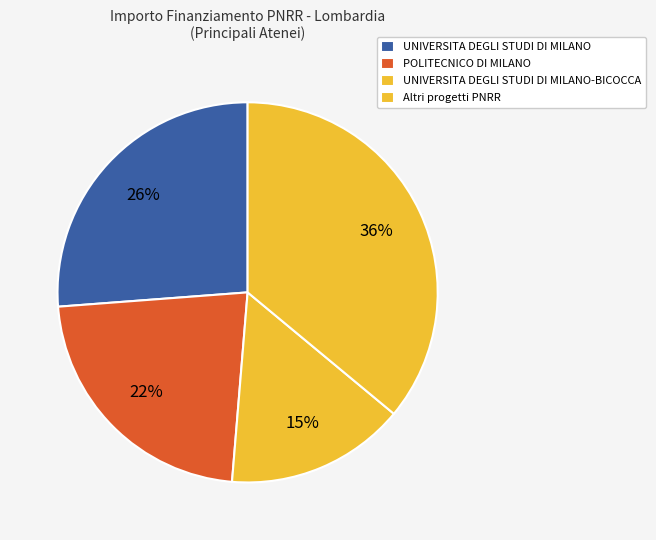

Does UNIVERSITA DEGLI STUDI DI MILANO represent more than half of the total?

No